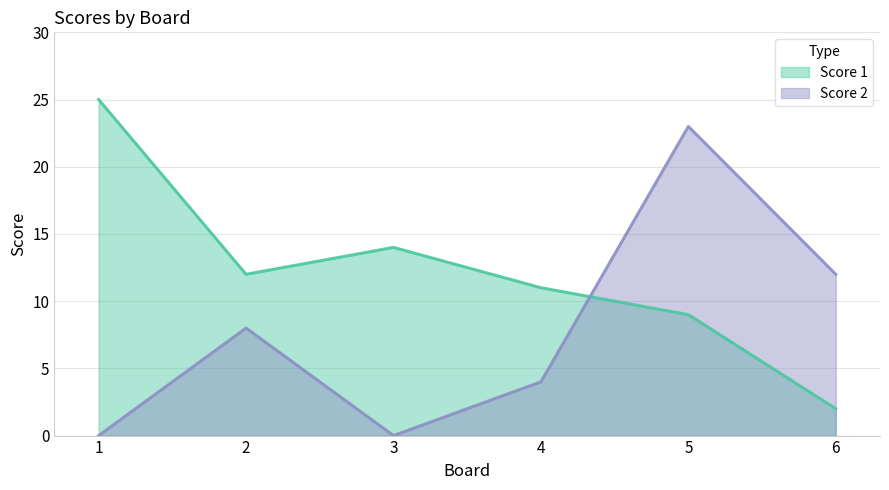

How many lines are shown in the chart?

2